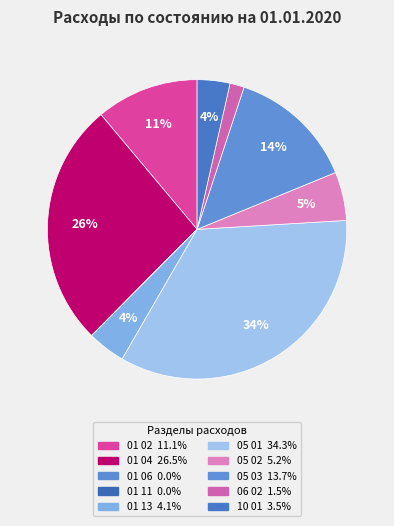

Rank the categories by value from lowest to highest.

01 11 Резервные фонды, 01 06 Обеспечение деятельности финансовых органов, 06 02 Сбор, удаление отходов, 10 01 Пенсионное обеспечение, 01 13 Другие общегосударственные вопросы, 05 02 Коммунальное хозяйство, 01 02 Функционирование высшего должностного лица, 05 03 Благоустройство, 01 04 Функционирование Правительства, 05 01 Жилищное хозяйство